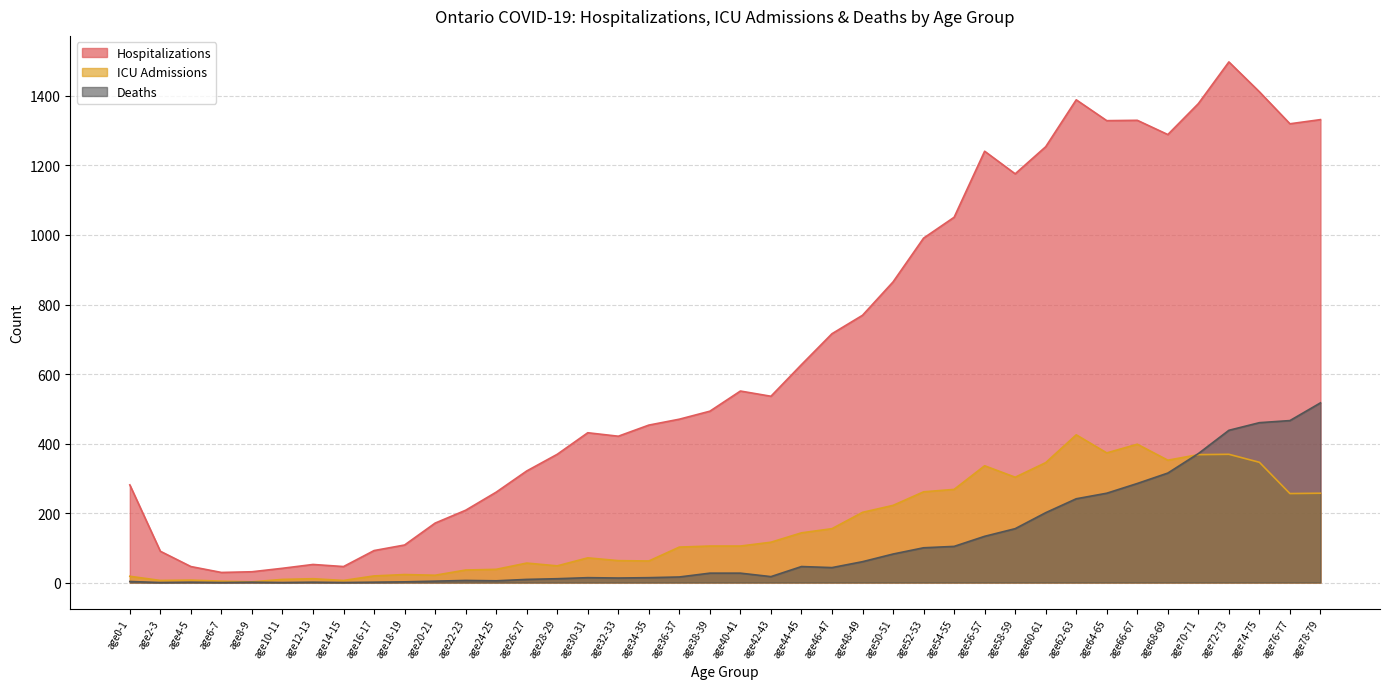

True or false: Deaths and ICU Admissions cross at least once.

True